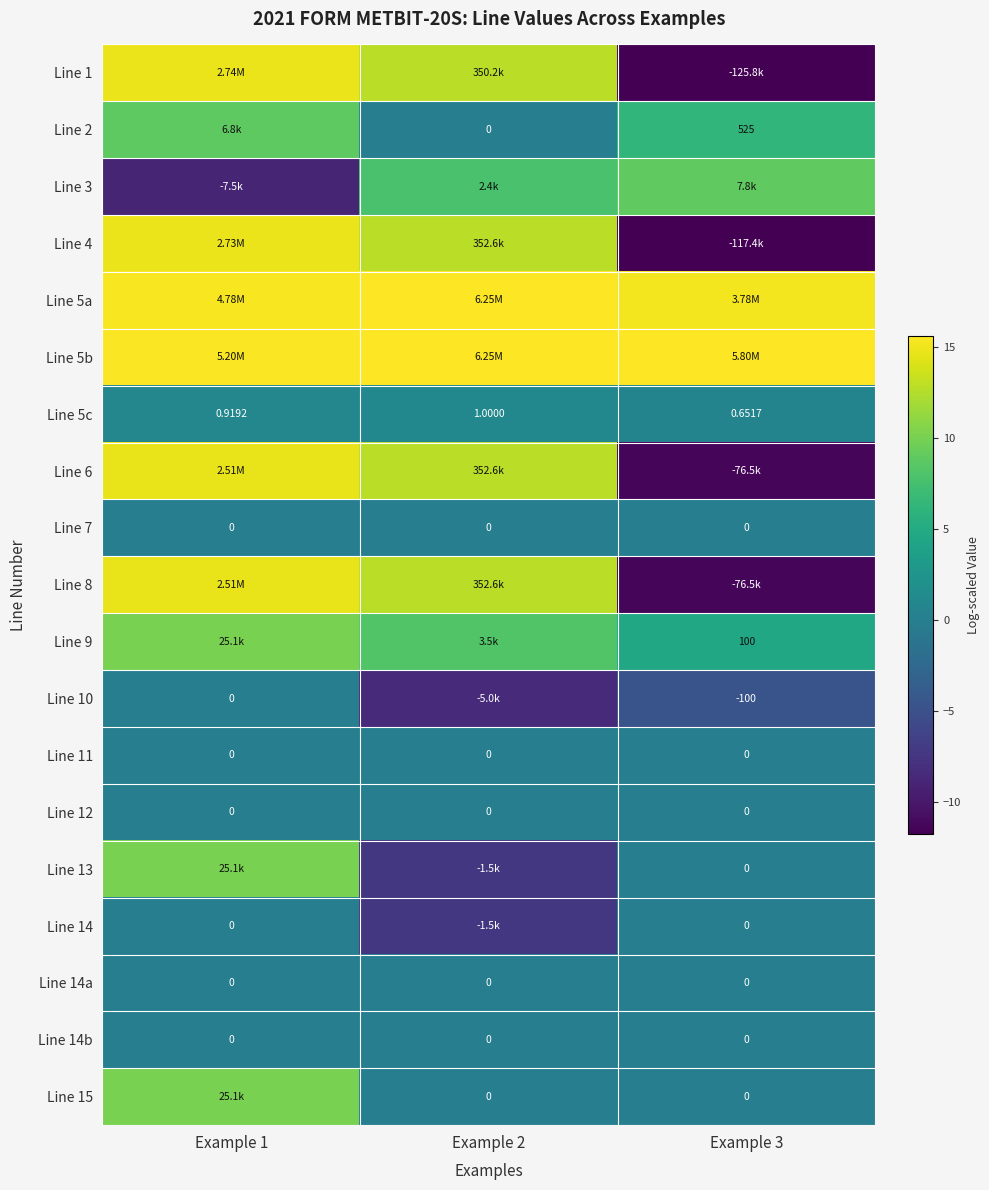

At which category is the sum across all series the highest?

Example 1